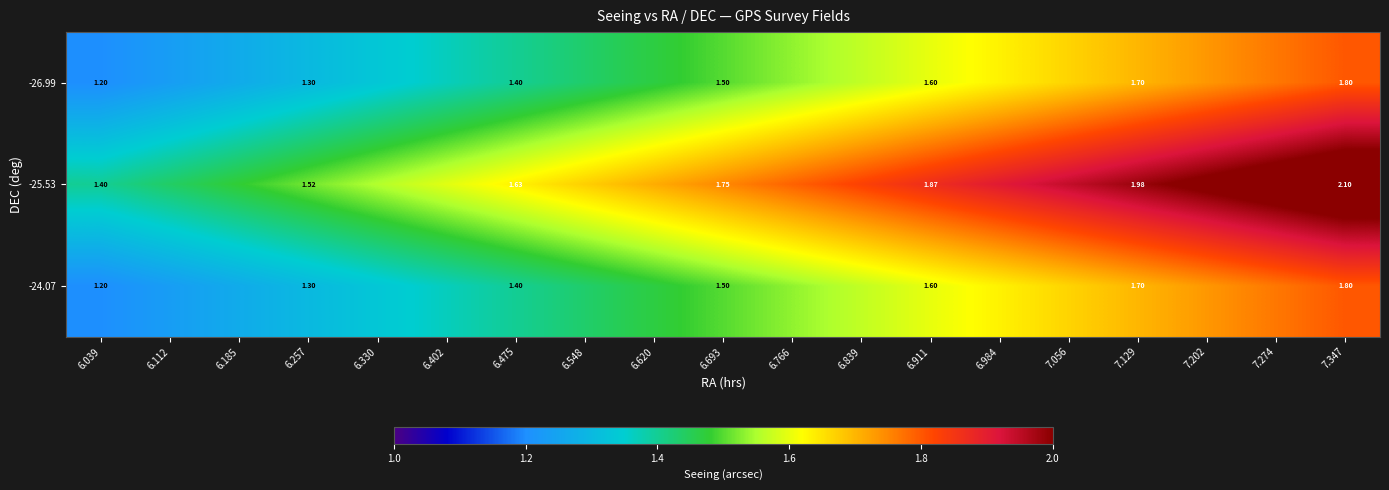

True or false: -26.99 has a value of 1.4 at 6.475.

True